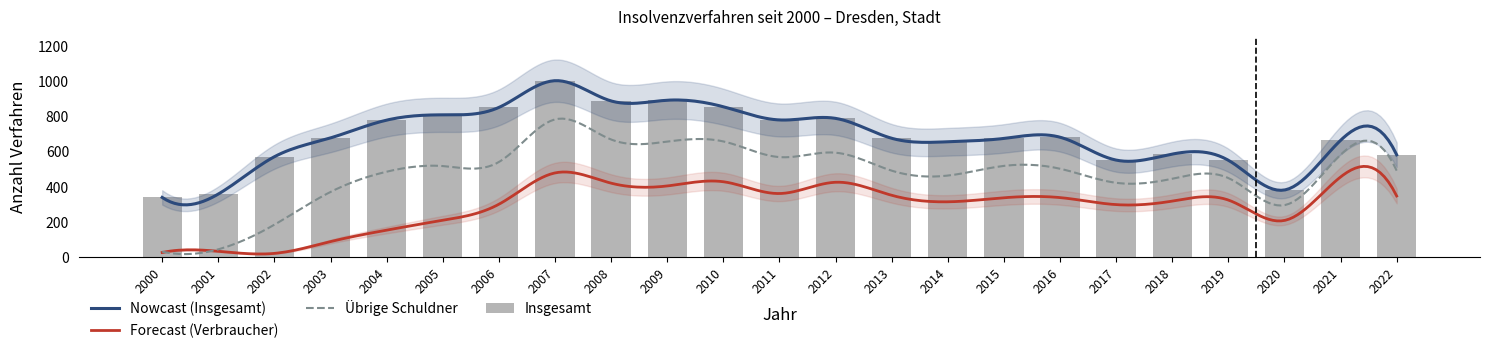

What is the highest value of the Übrige Schuldner series?

783